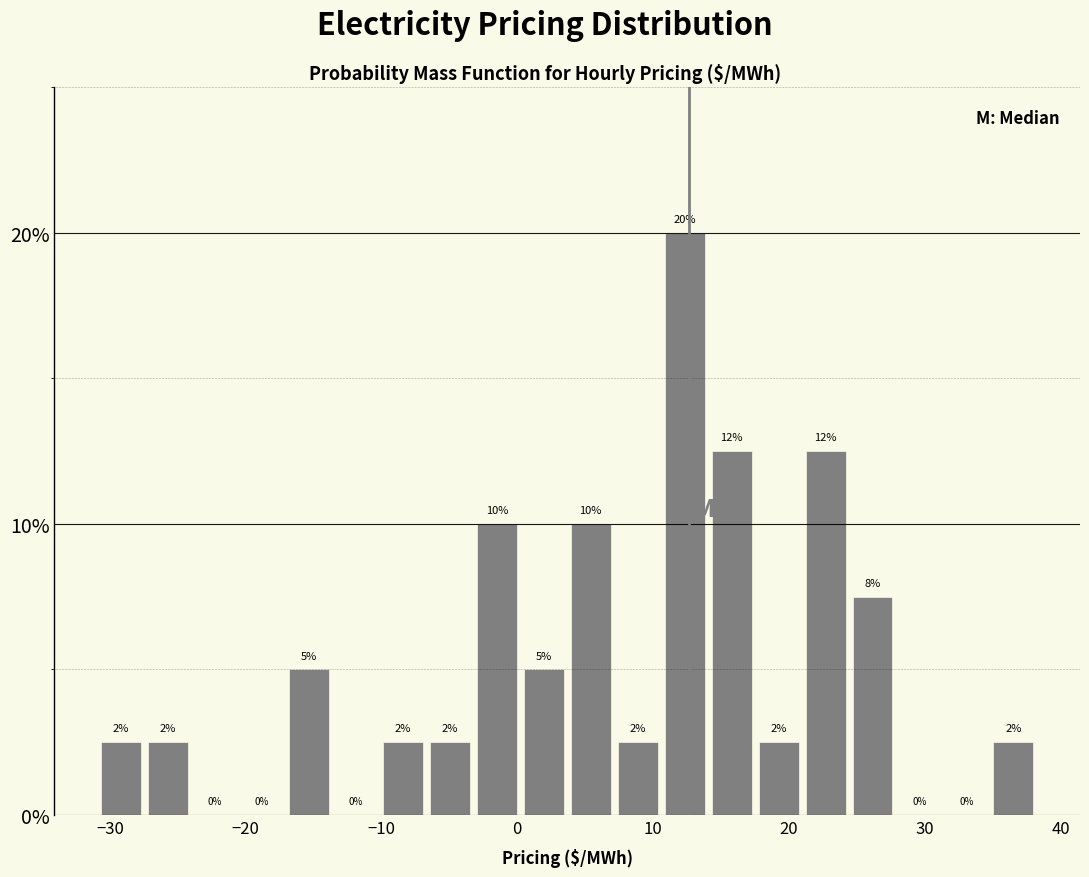

Read against the x-axis, roughly where is the centre of the tallest bar?

12